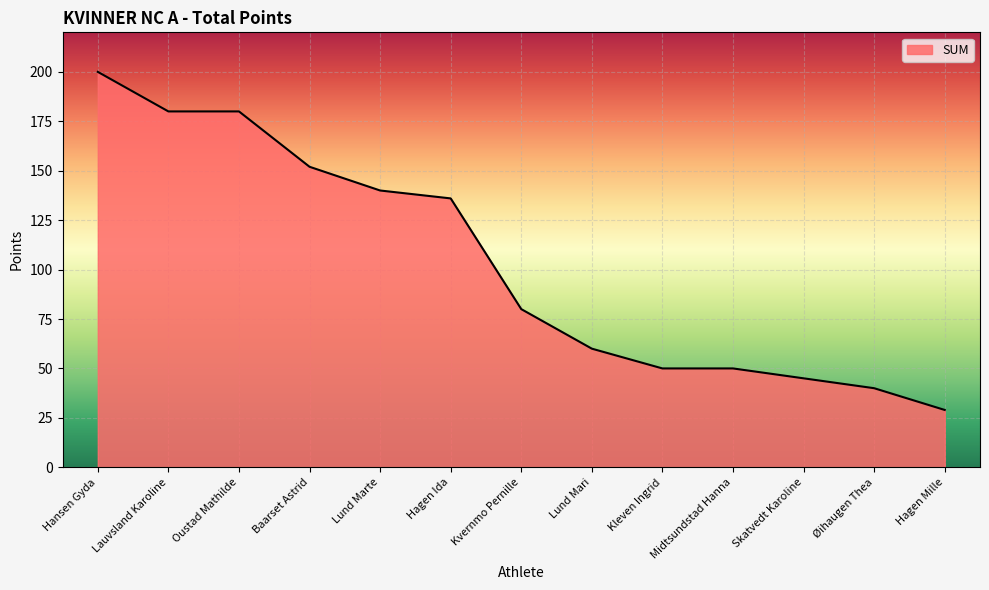

Where does the data first go above 80?

Hansen Gyda